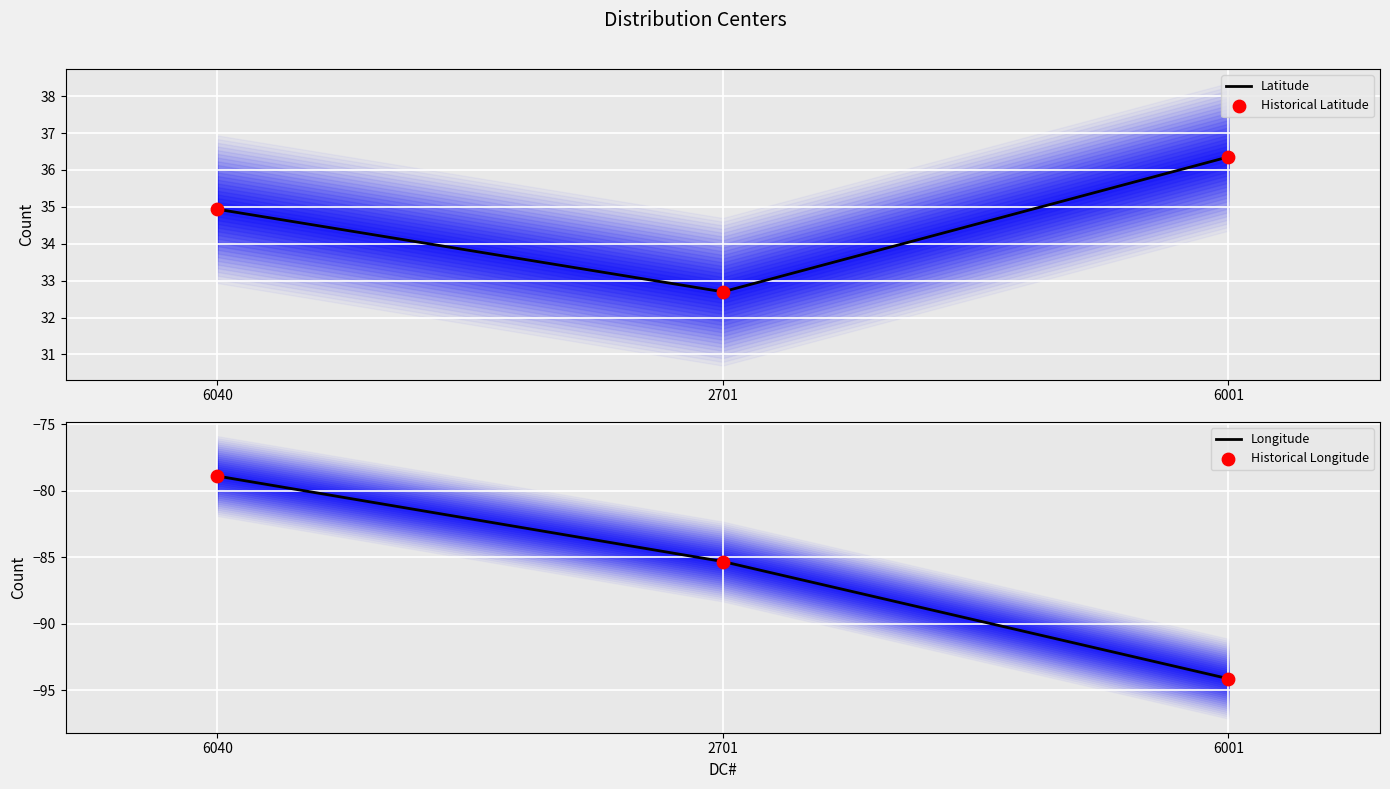

Which series reaches the maximum Y coordinate?

Latitude